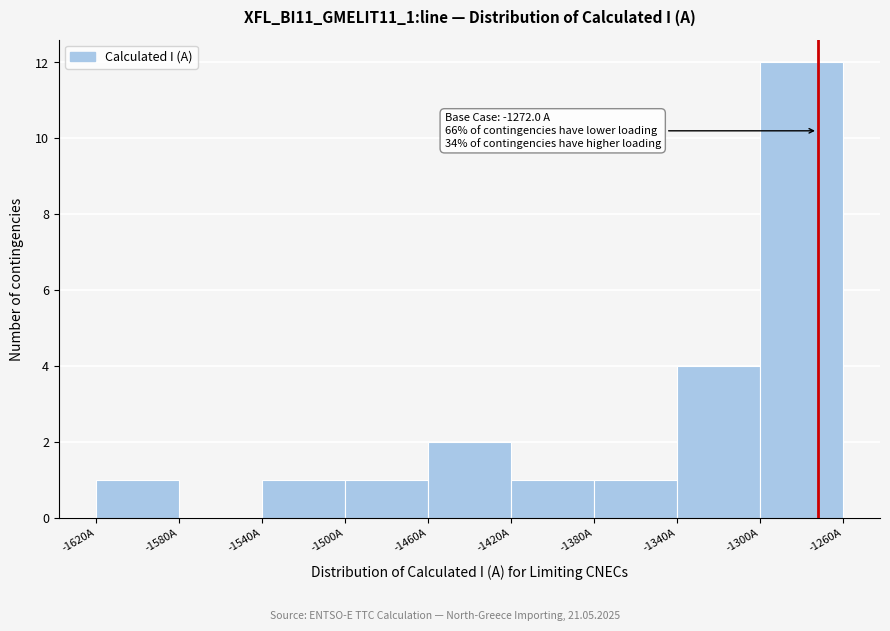

Which range on the x-axis has the tallest bar?

-1300 to -1260